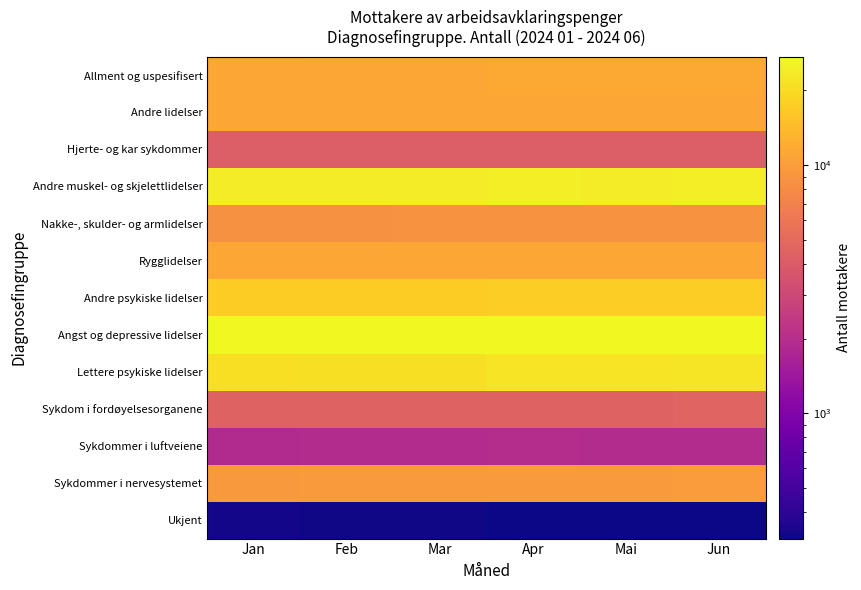

Which label corresponds to the smallest value in the chart?

Mai